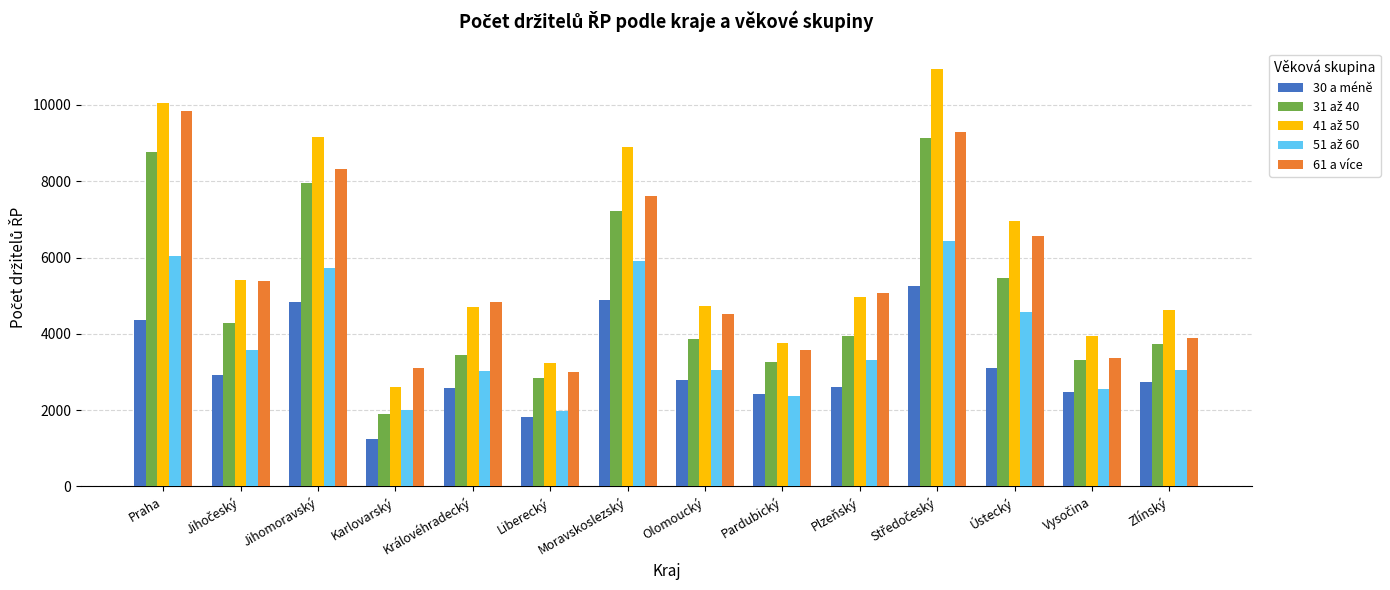

What is the difference between the highest and lowest values at Karlovarský?

1870